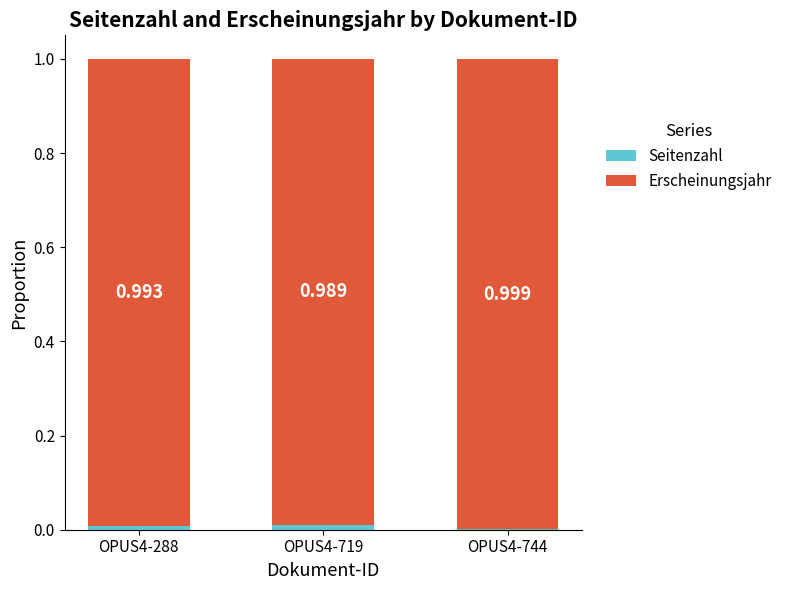

How many series are shown in this chart?

2